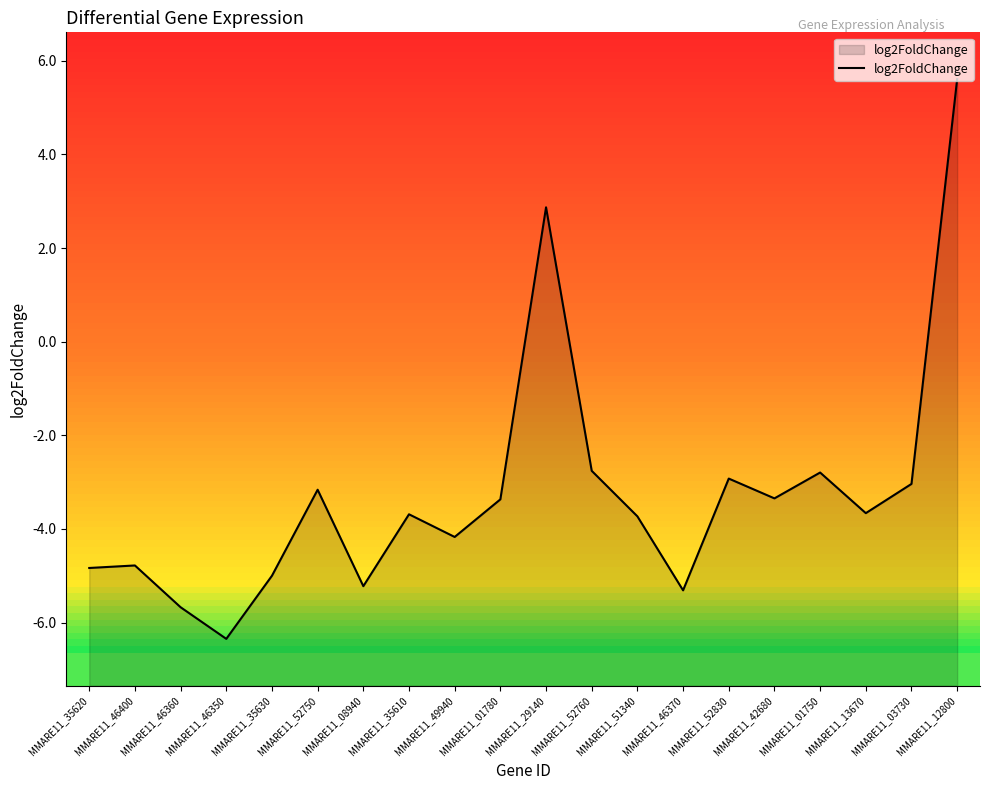

Which category has the highest value across all series?

MMARE11_12800